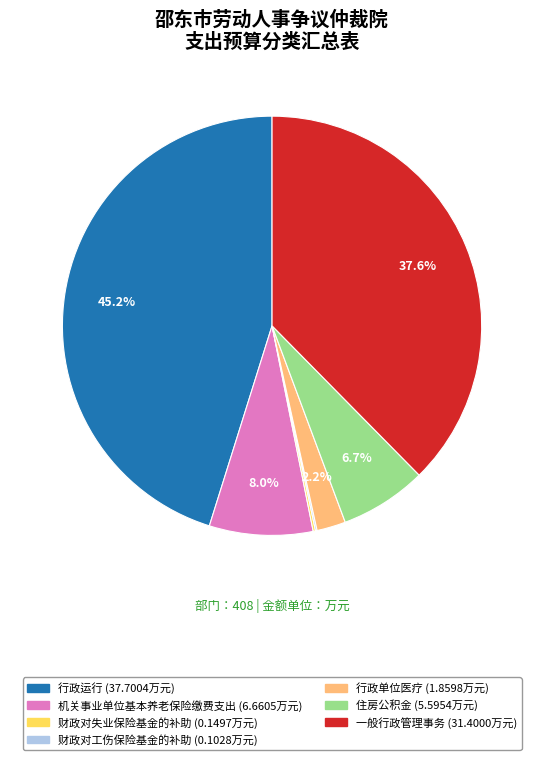

Which category has the biggest portion of the pie?

行政运行